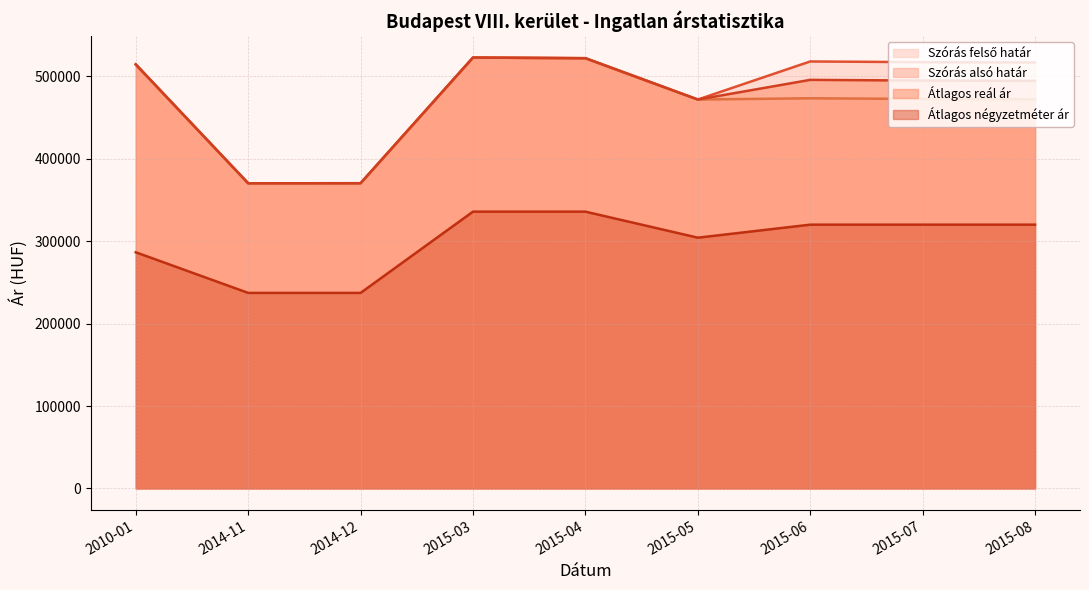

Which series changed the most between 2010-01 and 2015-04?

Átlagos négyzetméter ár